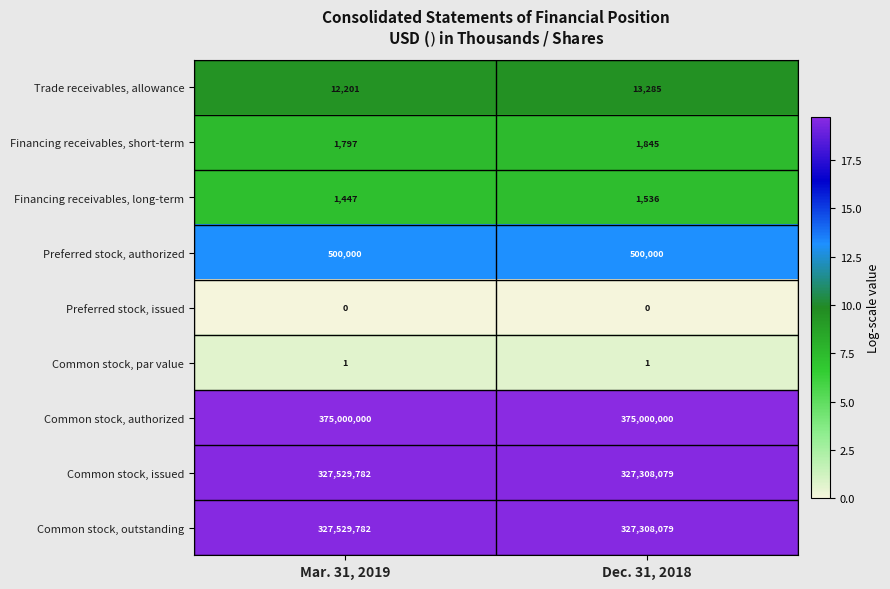

What is the difference between the highest and lowest values at Dec. 31, 2018?

375000000